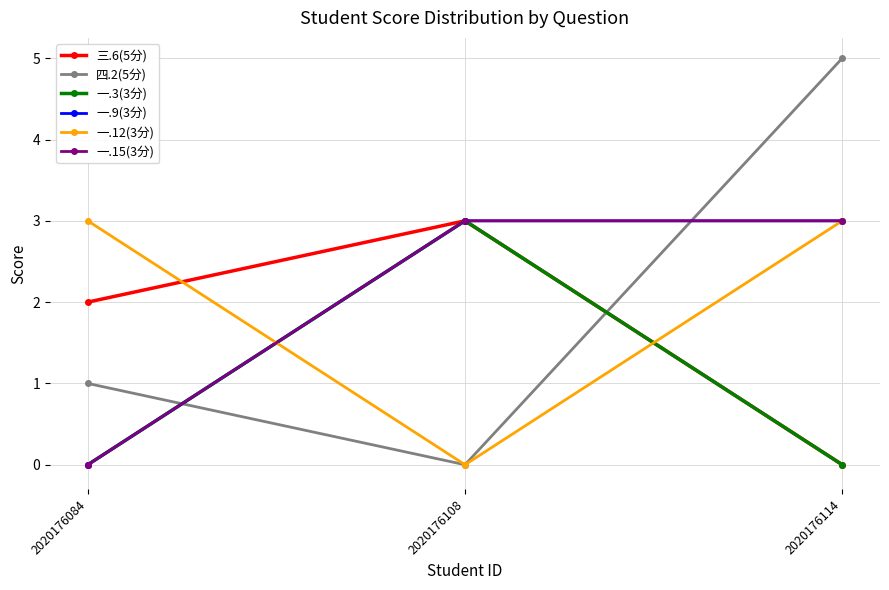

How many lines are shown in the chart?

6